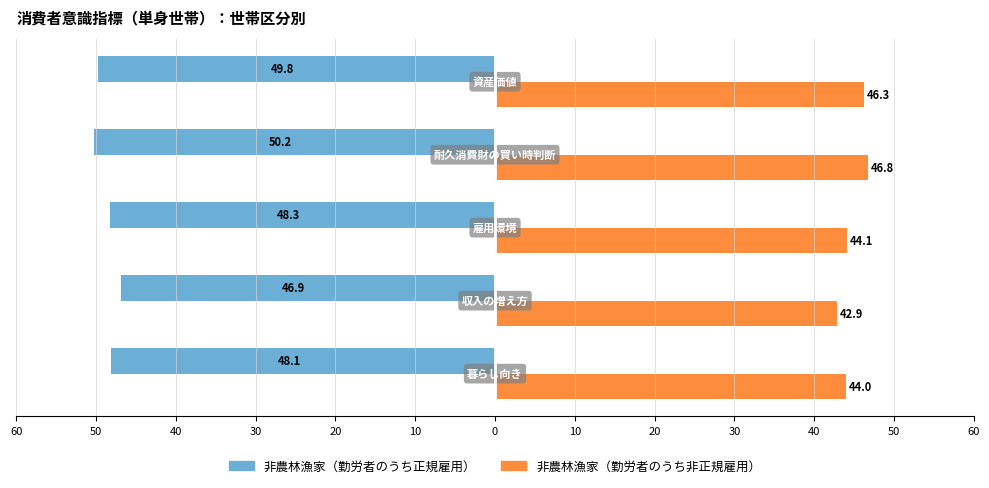

What are all the series names shown in the legend?

非農林漁家（勤労者のうち正規雇用）, 非農林漁家（勤労者のうち非正規雇用）